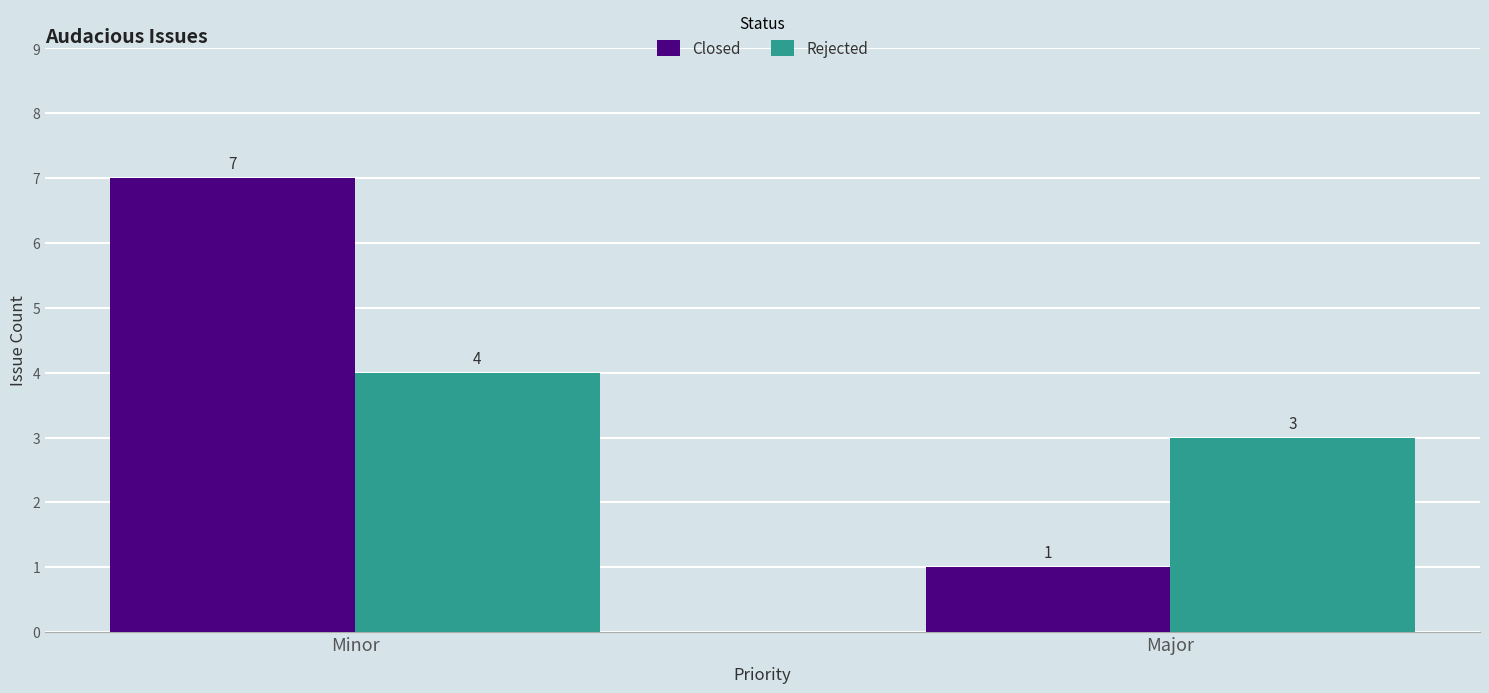

Reading left to right, list all the values displayed in this chart.

Closed: 7	1
Rejected: 4	3